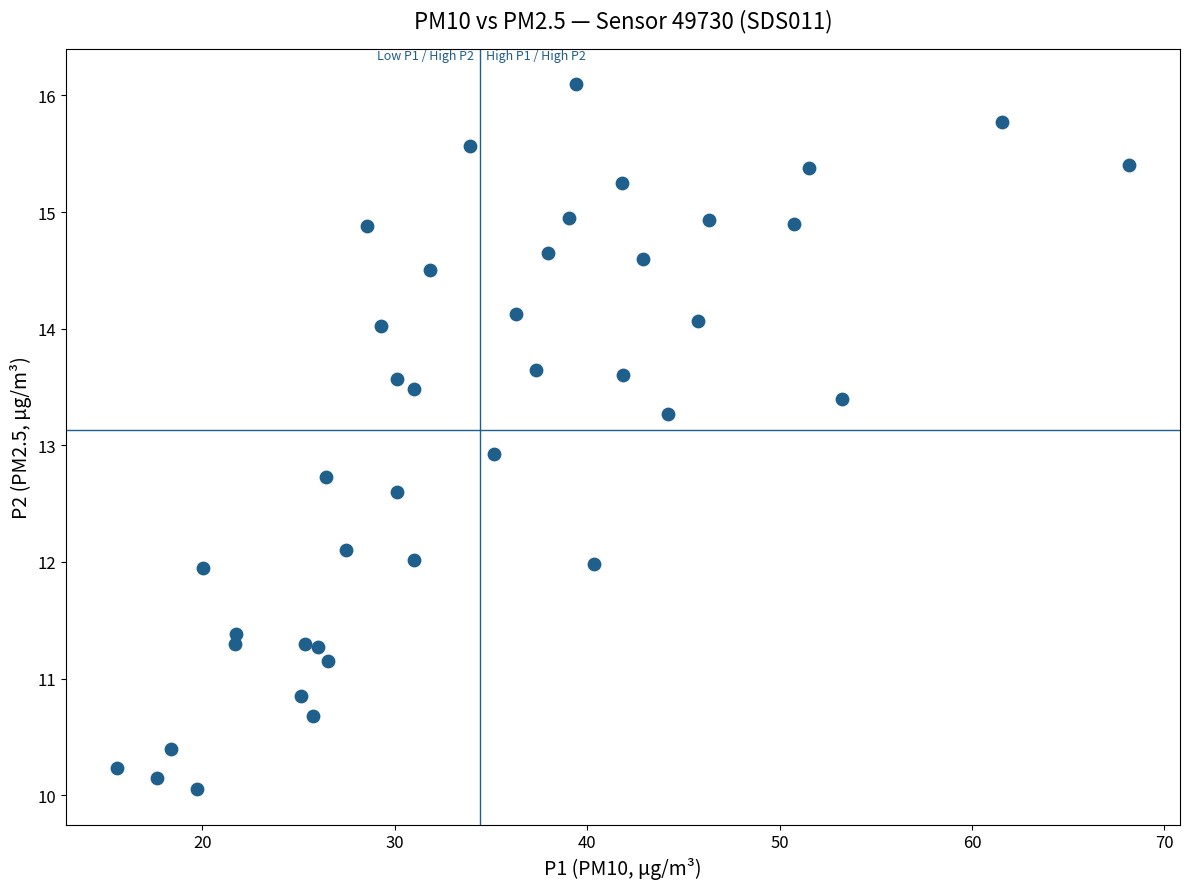

What is the range of X values (max minus min)?

52.6